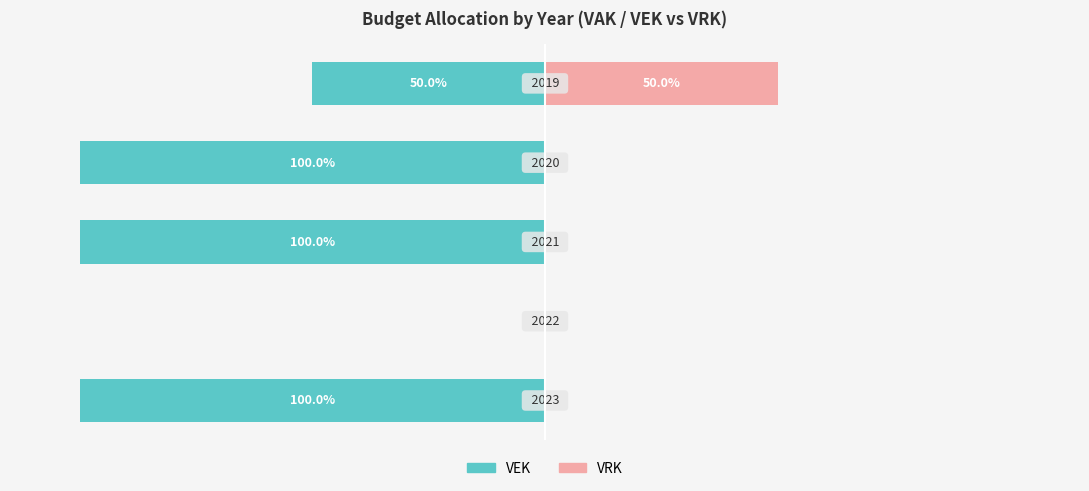

Are the bars horizontal?

Yes